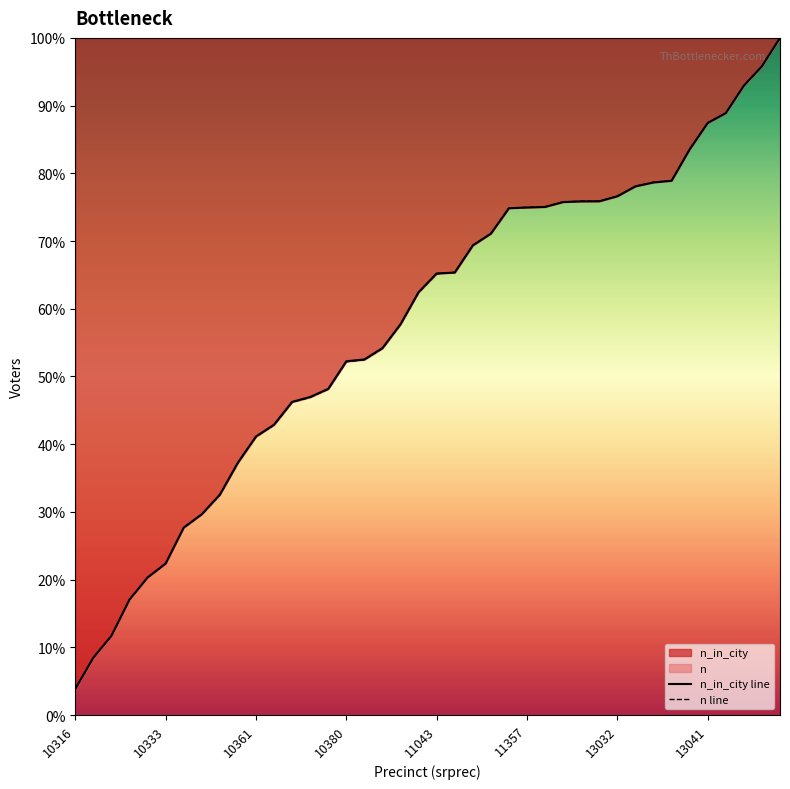

What is the highest value of the n_in_city series?

100.0